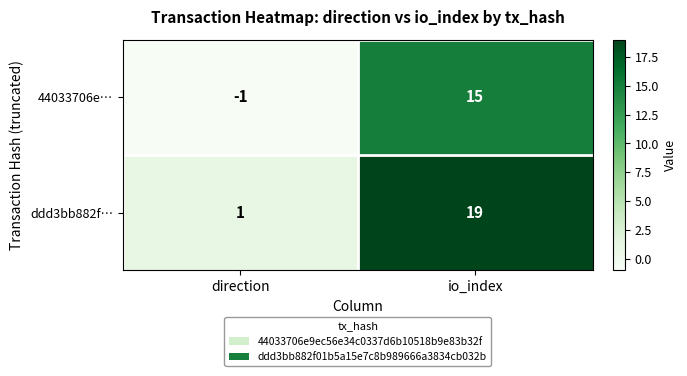

Which series changed the most between direction and io_index?

ddd3bb882f…